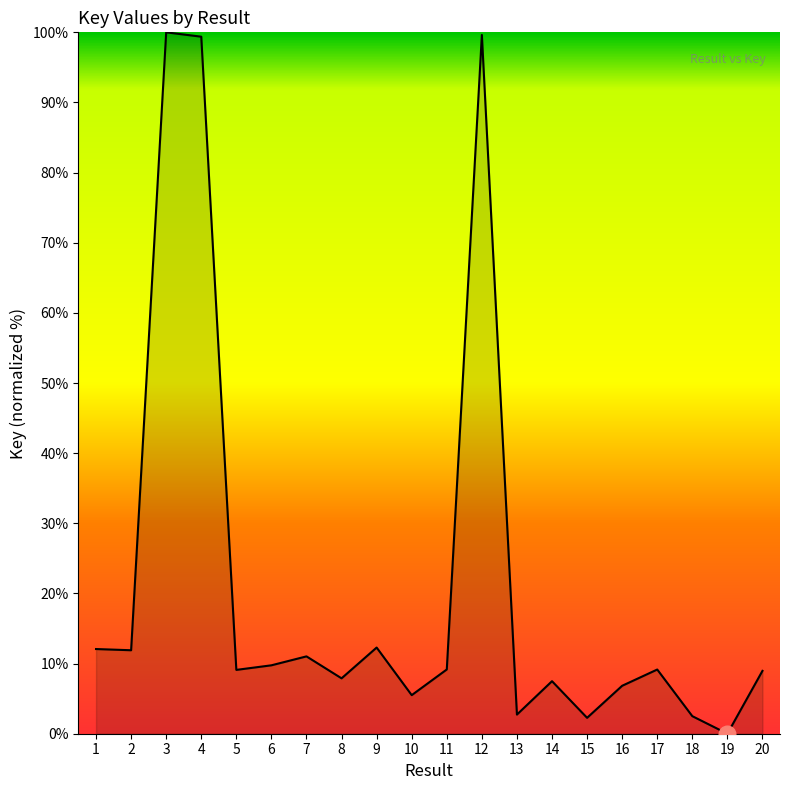

The chart shows a value of 21.1 at 2. True or false?

False